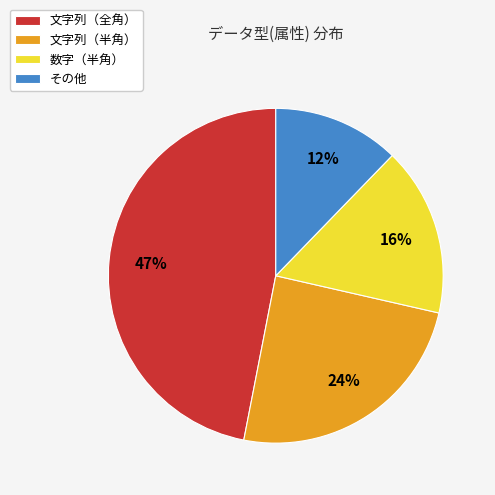

Combined, do 文字列（半角） and その他 account for over 50%?

No